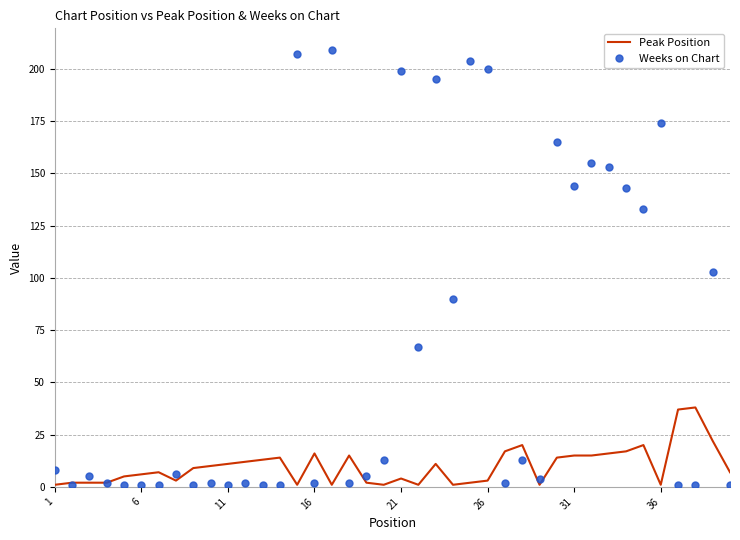

What is the maximum value for Weeks on Chart?

209